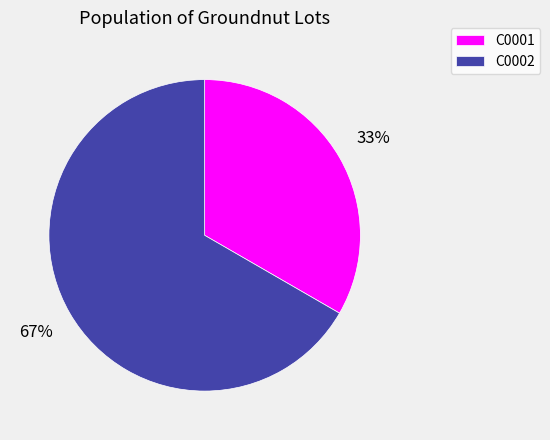

Approximately how many times larger is the value at C0001 compared to C0002?

0.5